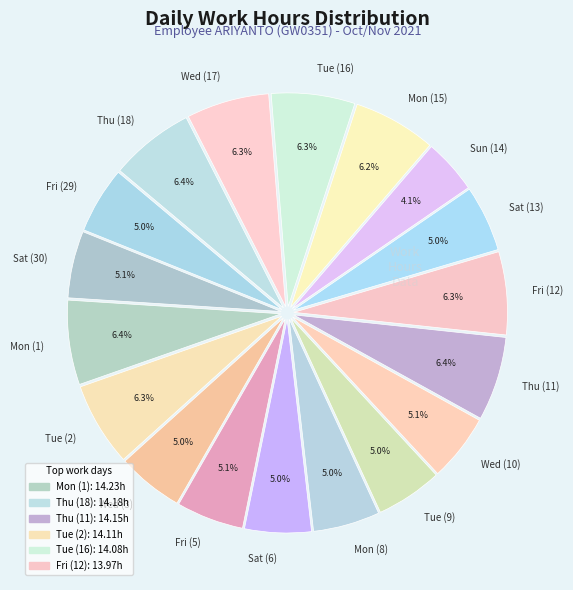

The Wed (3) slice represents 5% of the pie. True or false?

True